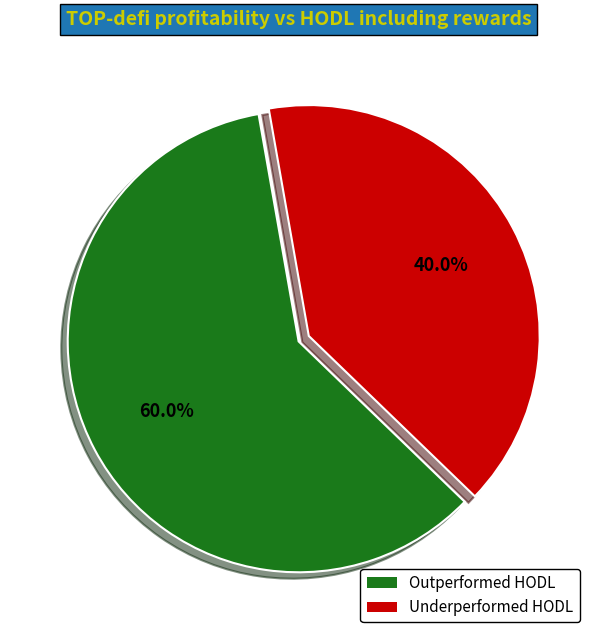

Does any single category account for the majority?

Yes